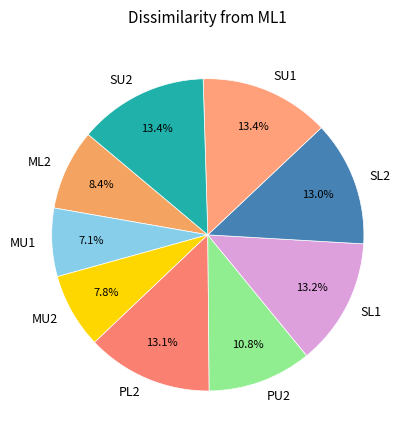

Which category has the smallest portion of the pie?

MU1